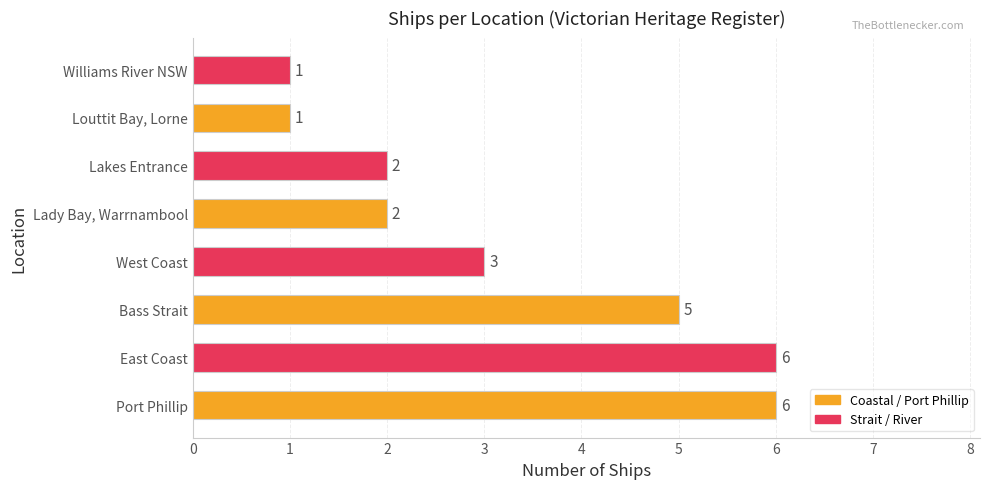

What is the maximum value shown in the chart?

6